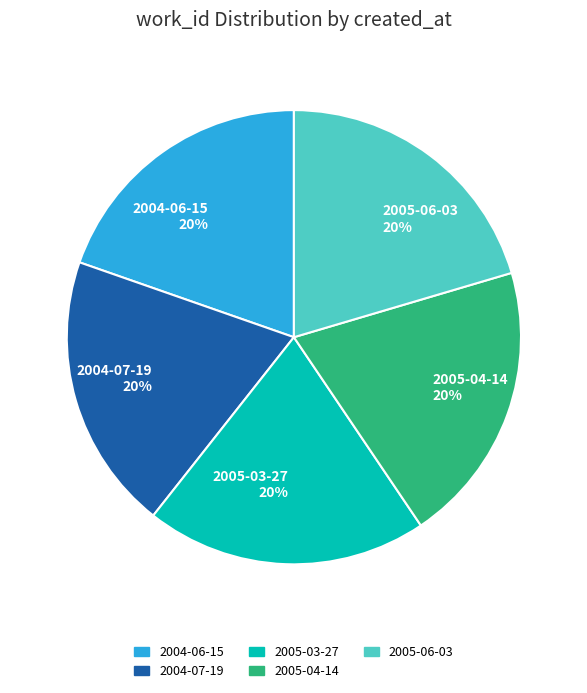

To the nearest percent, what percentage of the pie is 2005-03-27 20%?

20%